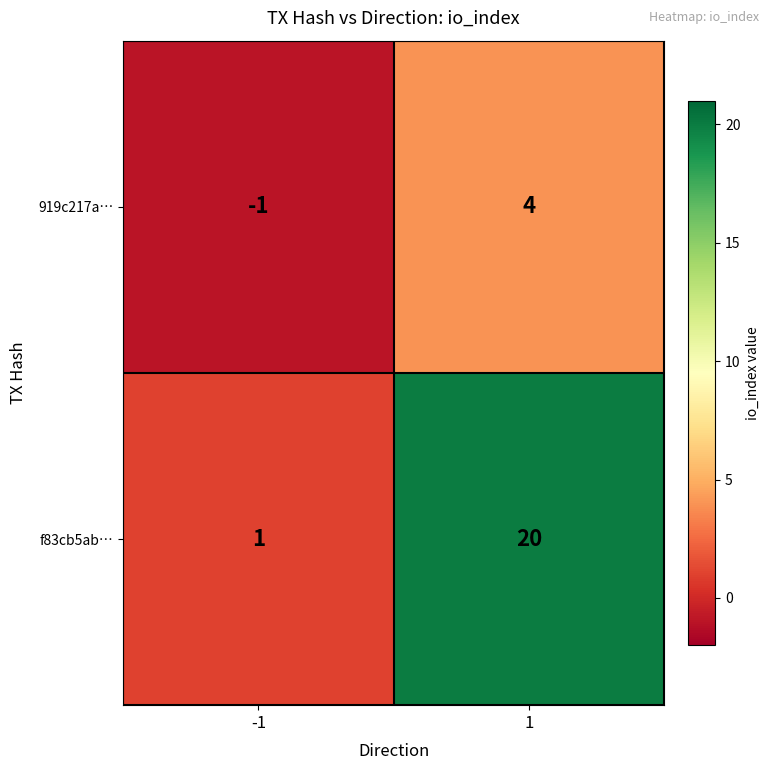

Which series changed the most between -1 and 1?

f83cb5ab…